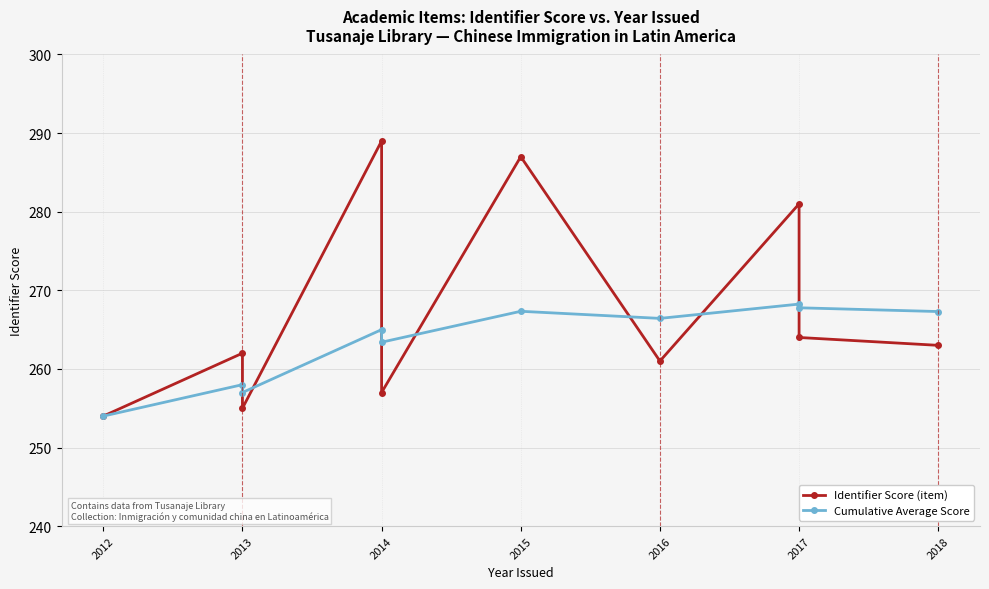

True or false: Identifier Score (item) has a value of 144.1 at 2013.

False